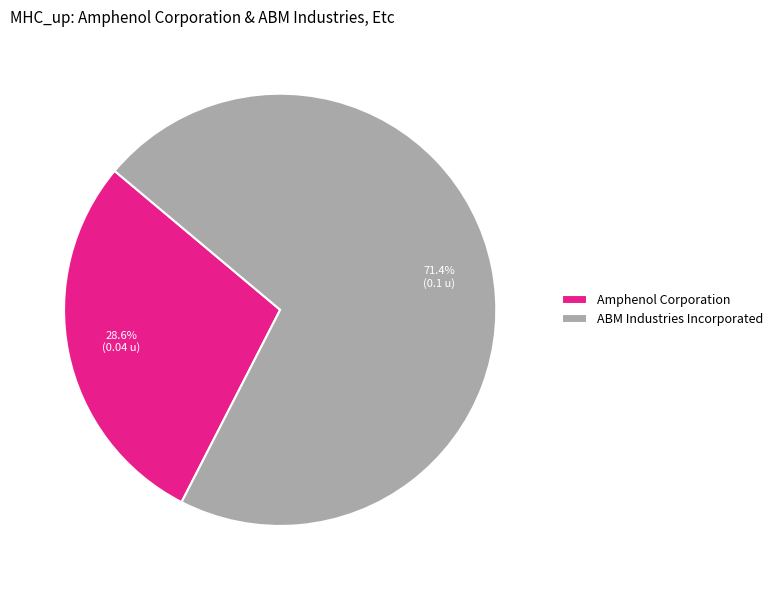

To the nearest percent, what percentage of the pie is Amphenol Corporation?

29%